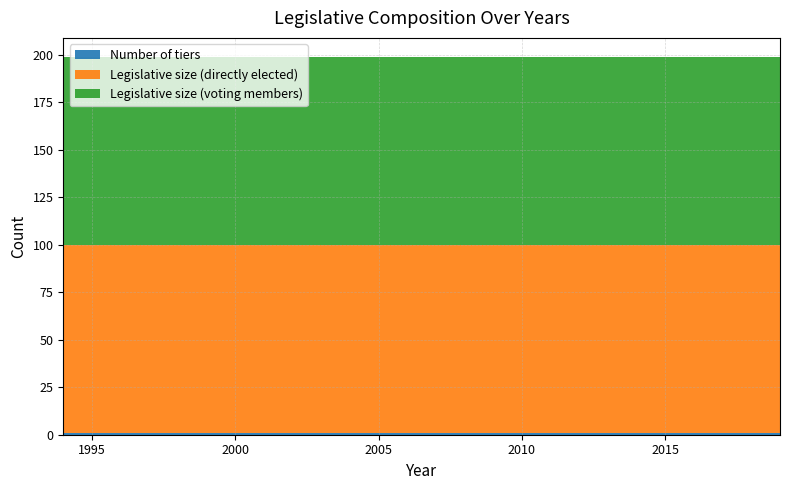

Reading left to right, what are all the values shown in this chart?

Number of tiers: 1	1	1	1	1	1
Legislative size (directly elected): 99	99	99	99	99	99
Legislative size (voting members): 99	99	99	99	99	99